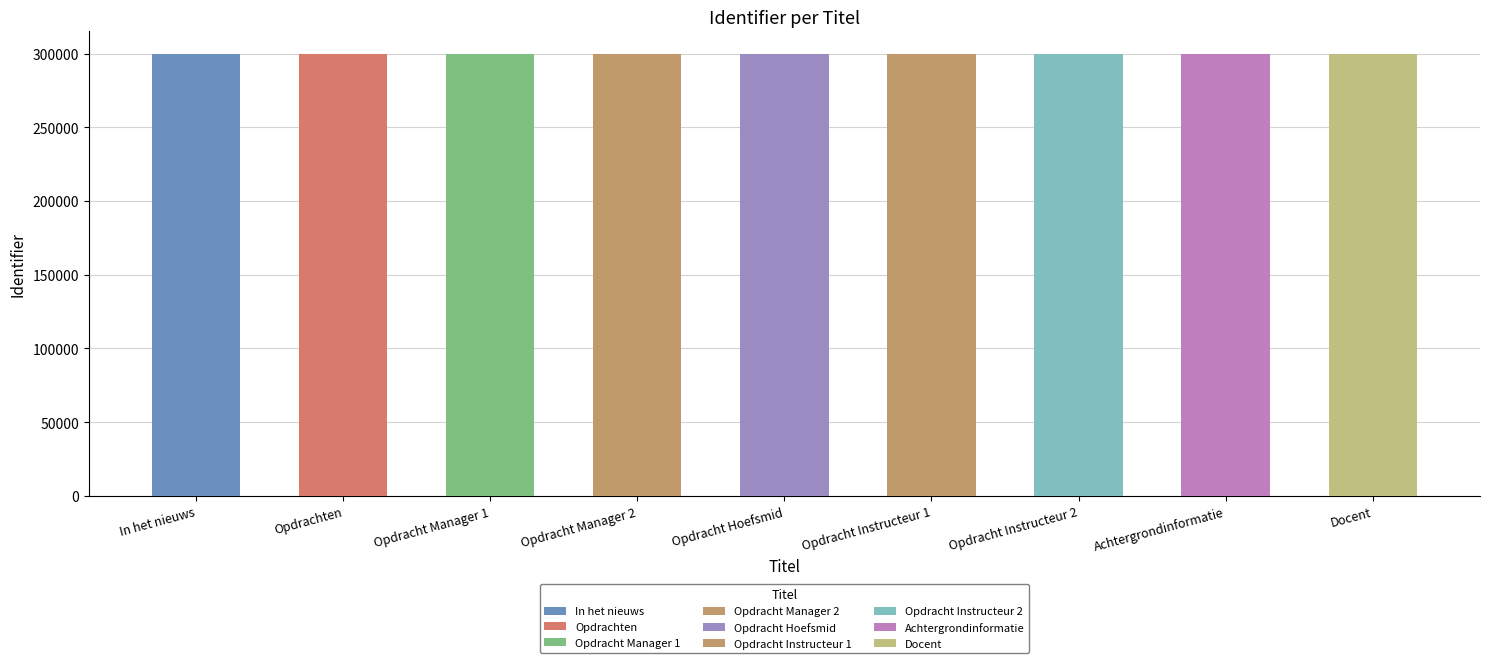

Between Opdracht Instructeur 2 and Opdracht Instructeur 1, which is larger?

Opdracht Instructeur 1